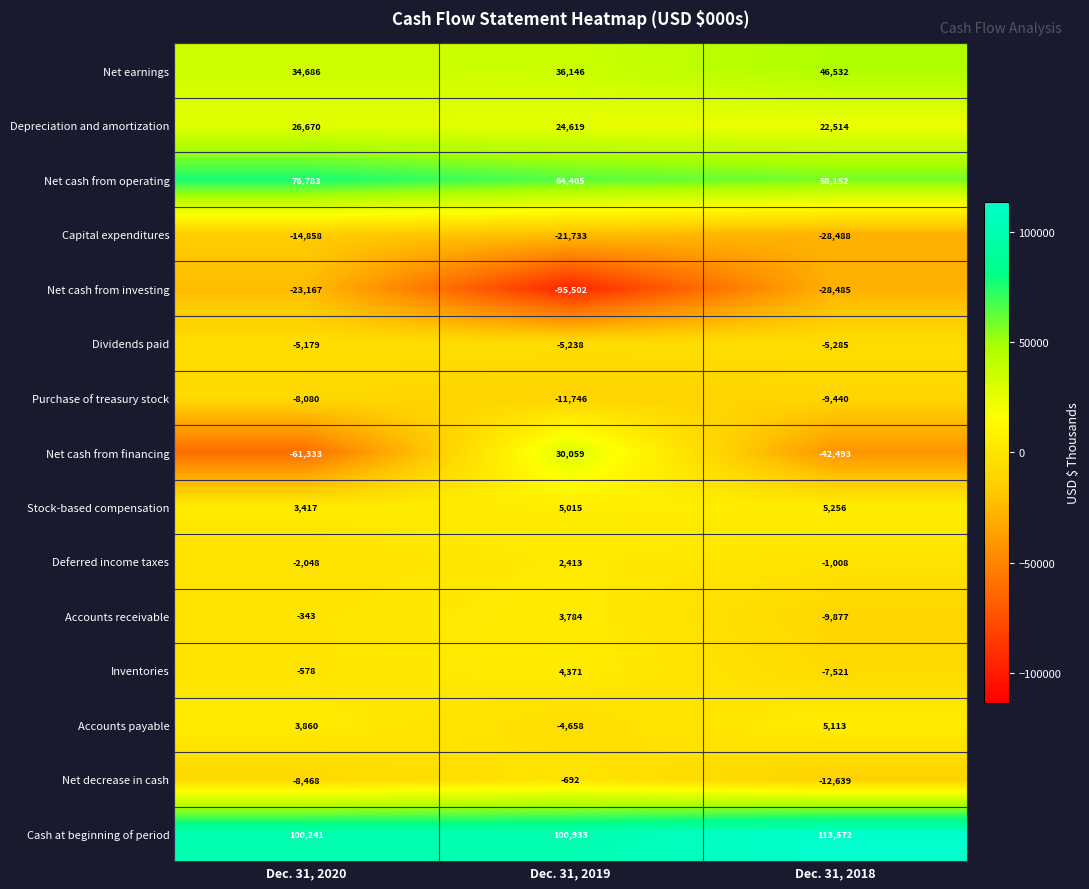

Is it true that Purchase of treasury stock equals -11746 at Dec. 31, 2019?

True